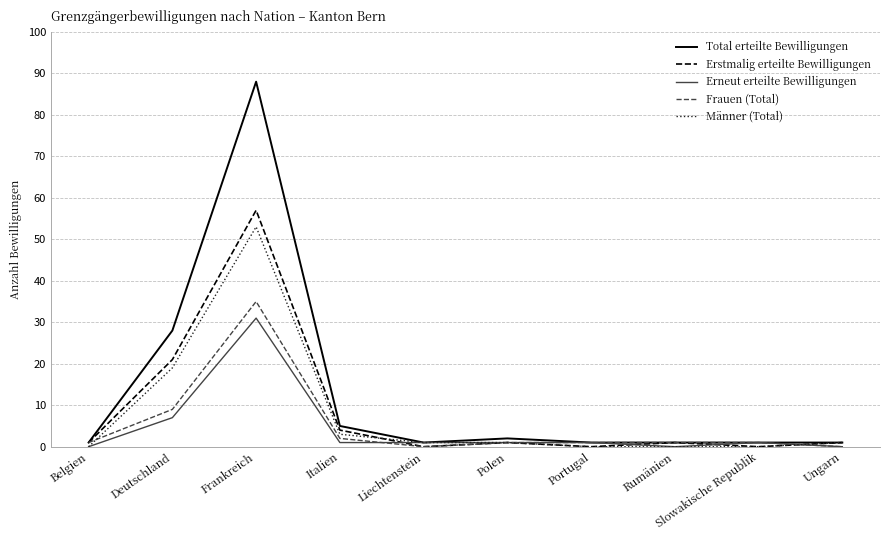

Read the Frauen (Total) value at Frankreich.

35